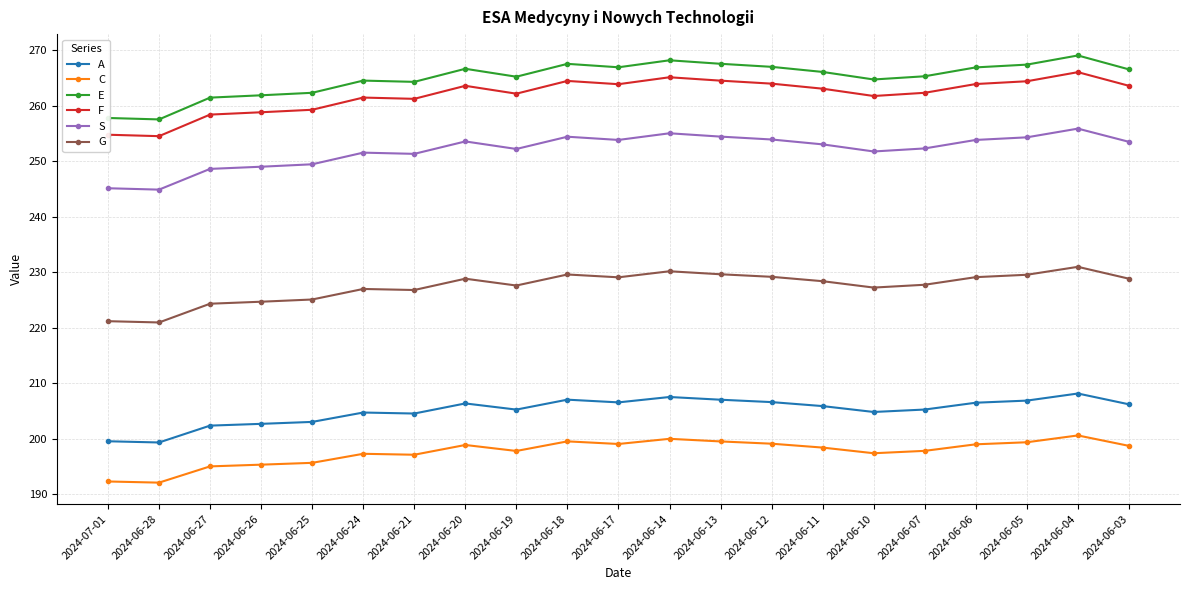

What is the average value of the A series?

205.1